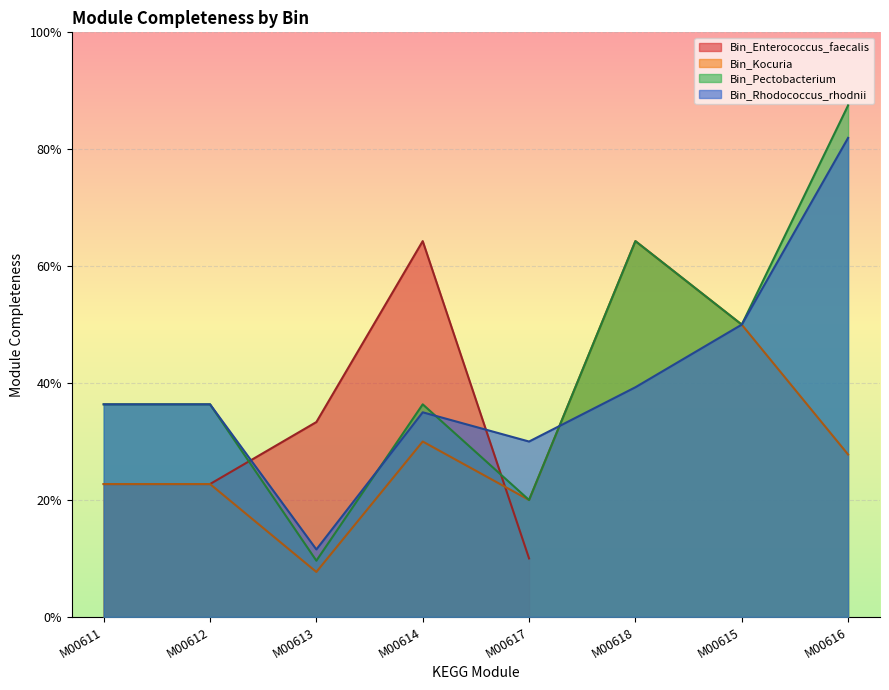

Is the value of Bin_Rhodococcus_rhodnii at M00614 greater than the value of Bin_Pectobacterium at M00616?

No